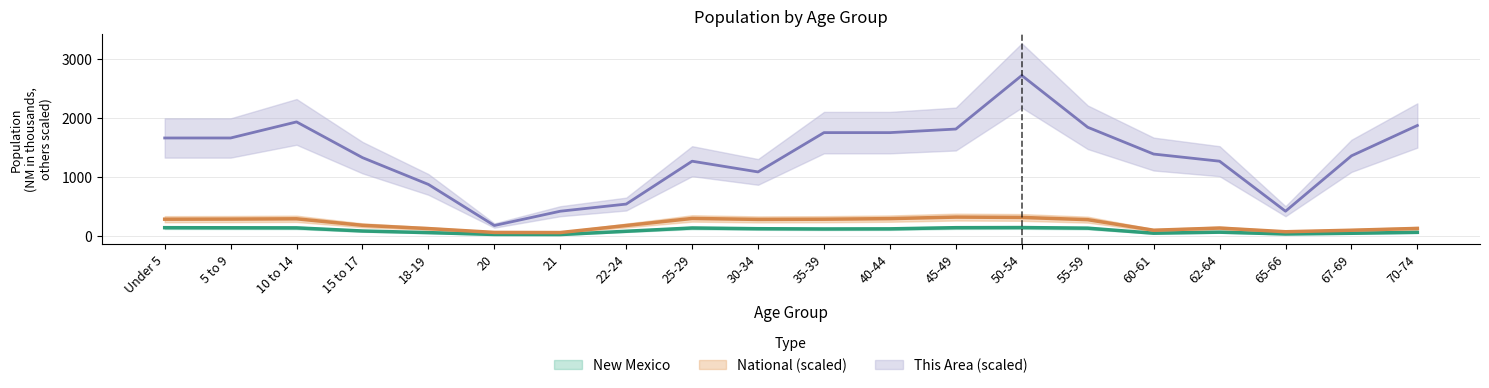

At which label does This Area reach its peak?

50-54